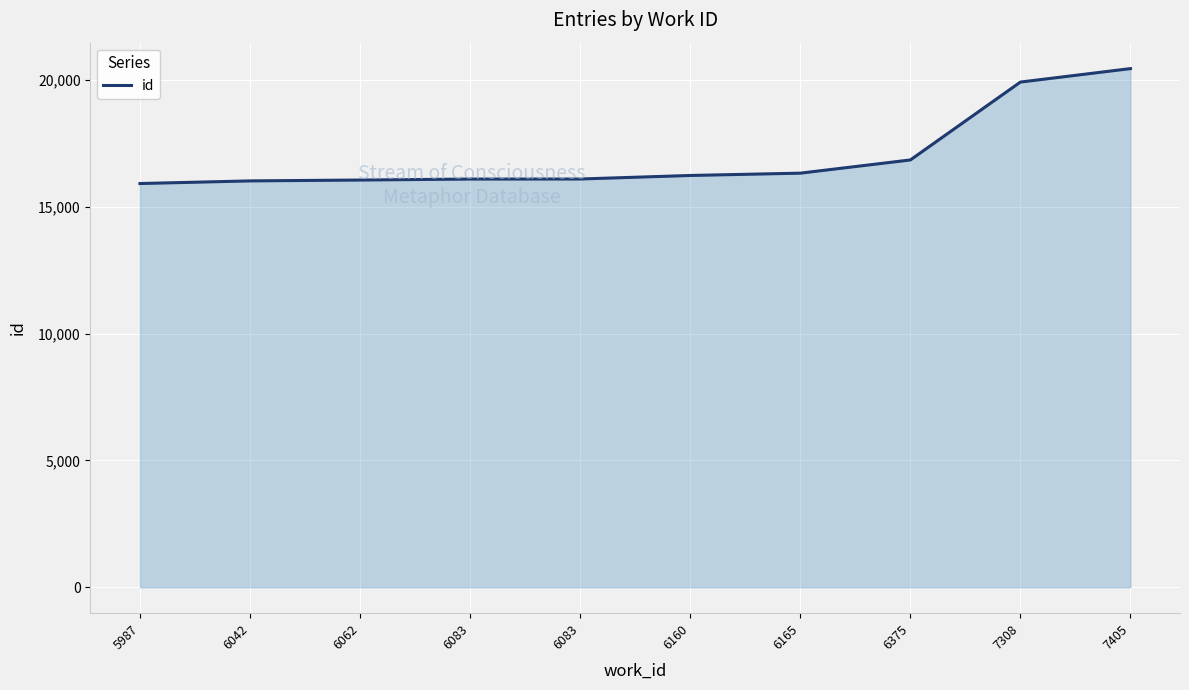

Does the chart display data point markers on the line(s)?

No